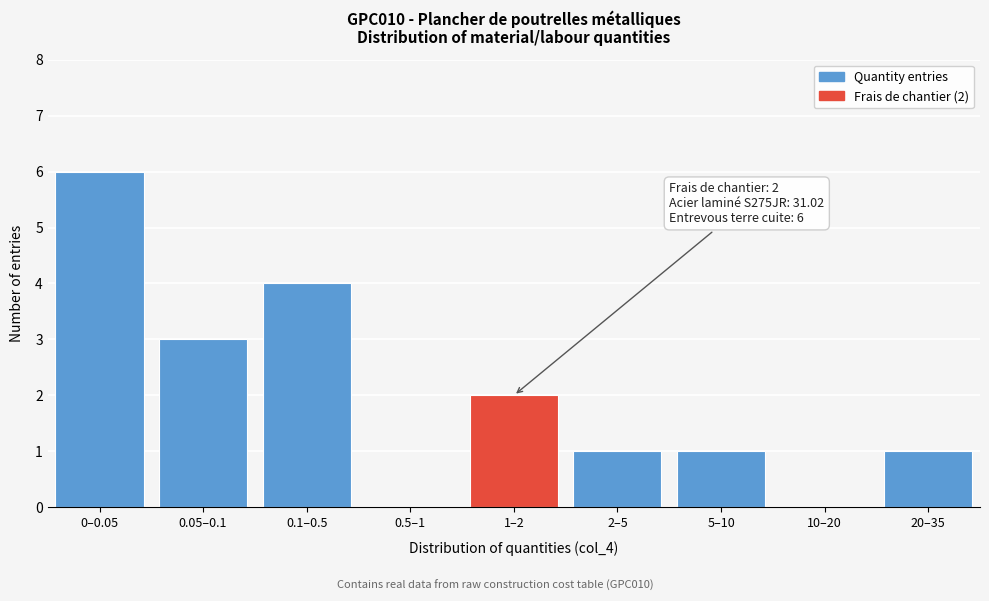

Reading left to right, list all the values displayed in this chart.

0–0.05=6	0.05–0.1=3	0.1–0.5=4	0.5–1=0	1–2=2	2–5=1	5–10=1	10–20=0	20–35=1